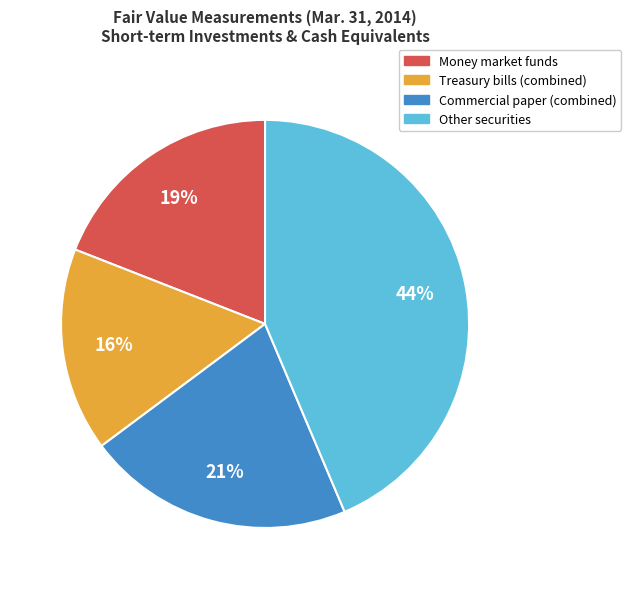

Is Money market funds the majority of the pie?

No